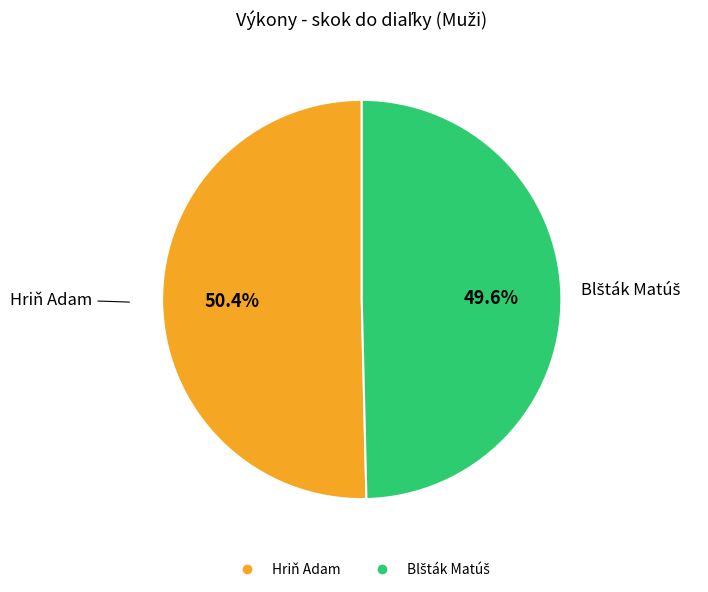

To the nearest percent, what portion does Hriň Adam represent?

50%